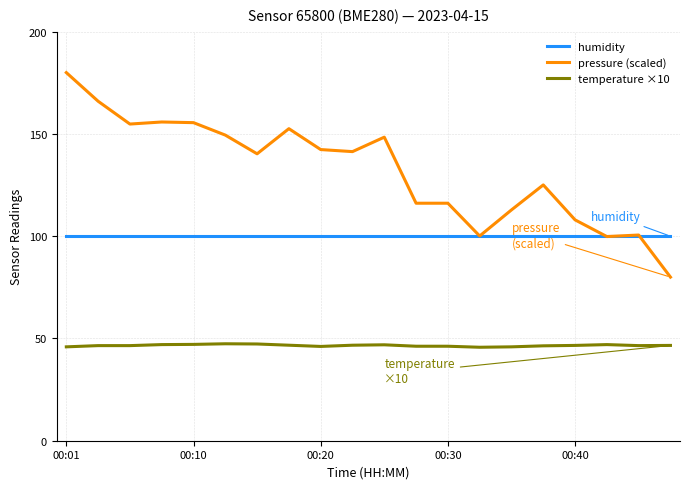

True or false: temperature ×10 and pressure (scaled) intersect in this chart.

False